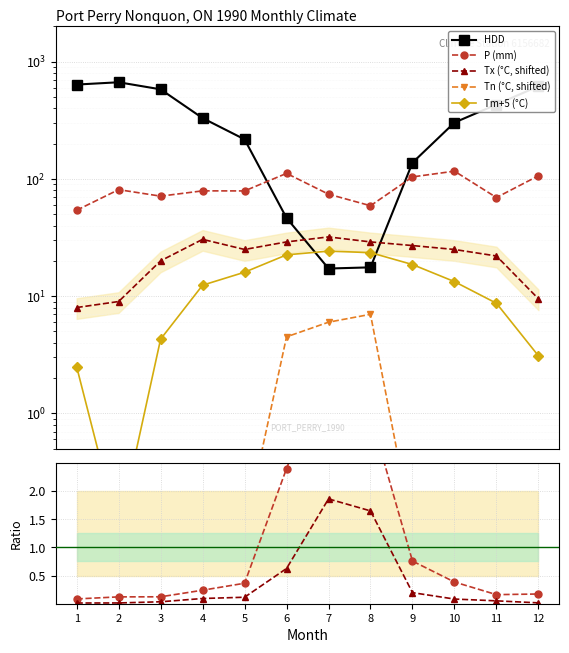

What is the difference between the maximum and minimum values in the P series?

62.3